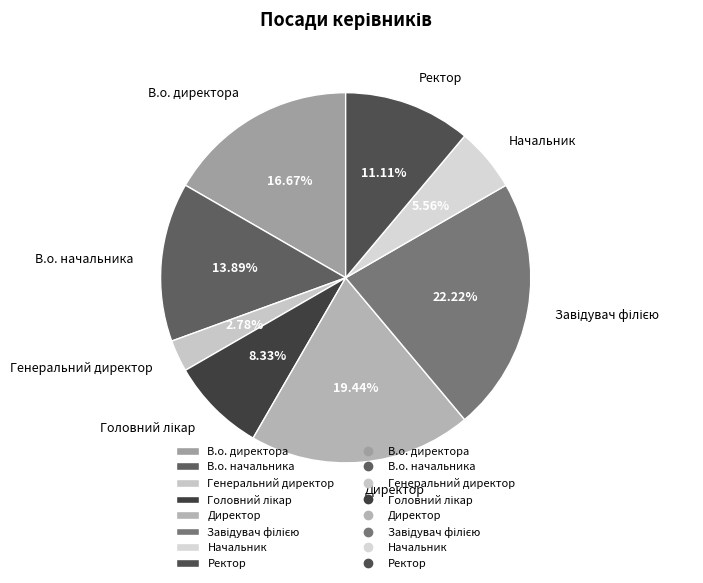

Between В.о. начальника and Начальник, which is larger?

В.о. начальника